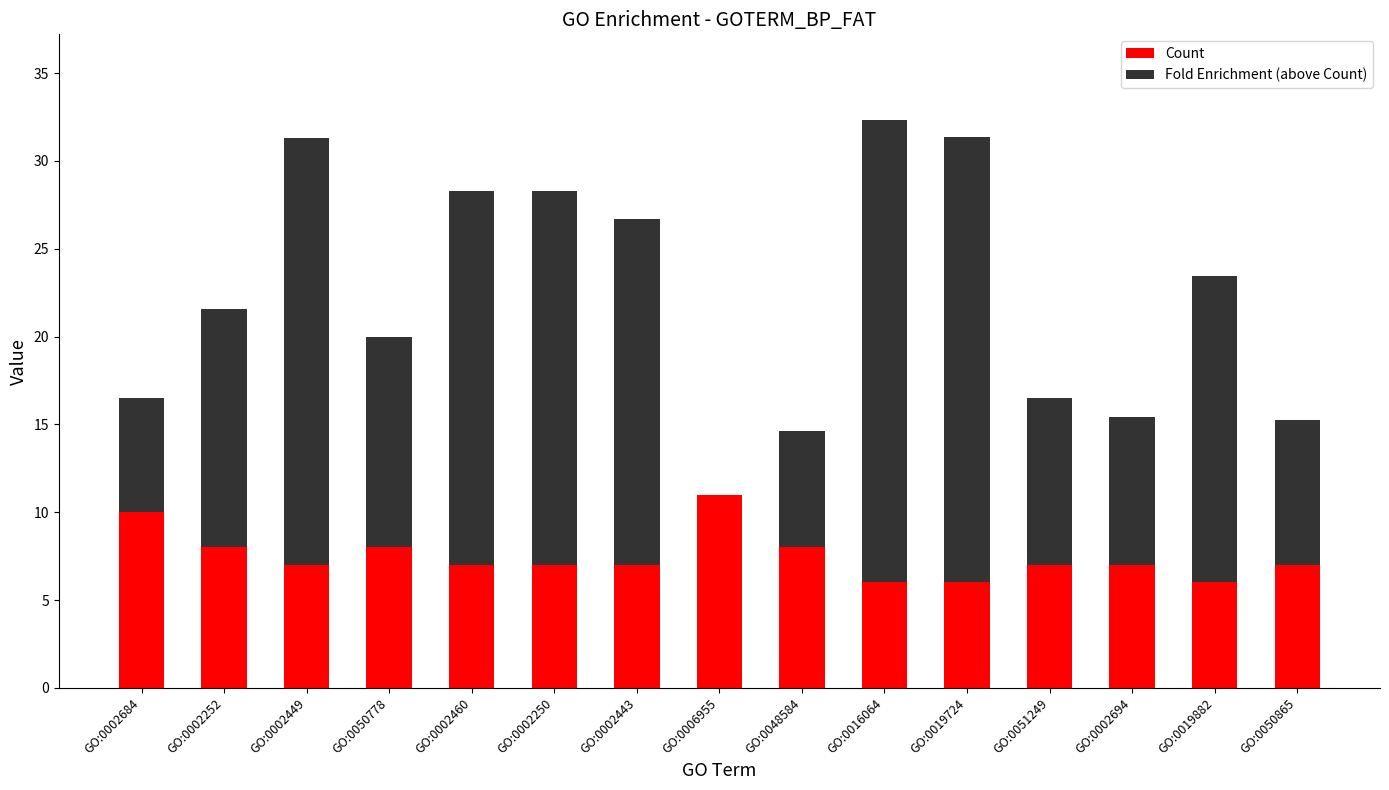

At which label does Count reach its peak?

GO:0006955